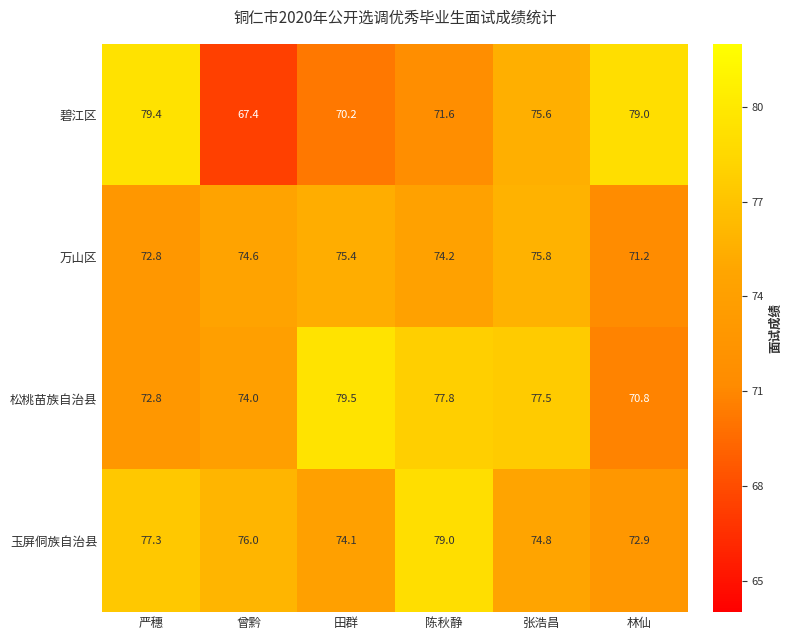

List the series in order of their peak value, highest first.

松桃苗族自治县, 碧江区, 玉屏侗族自治县, 万山区